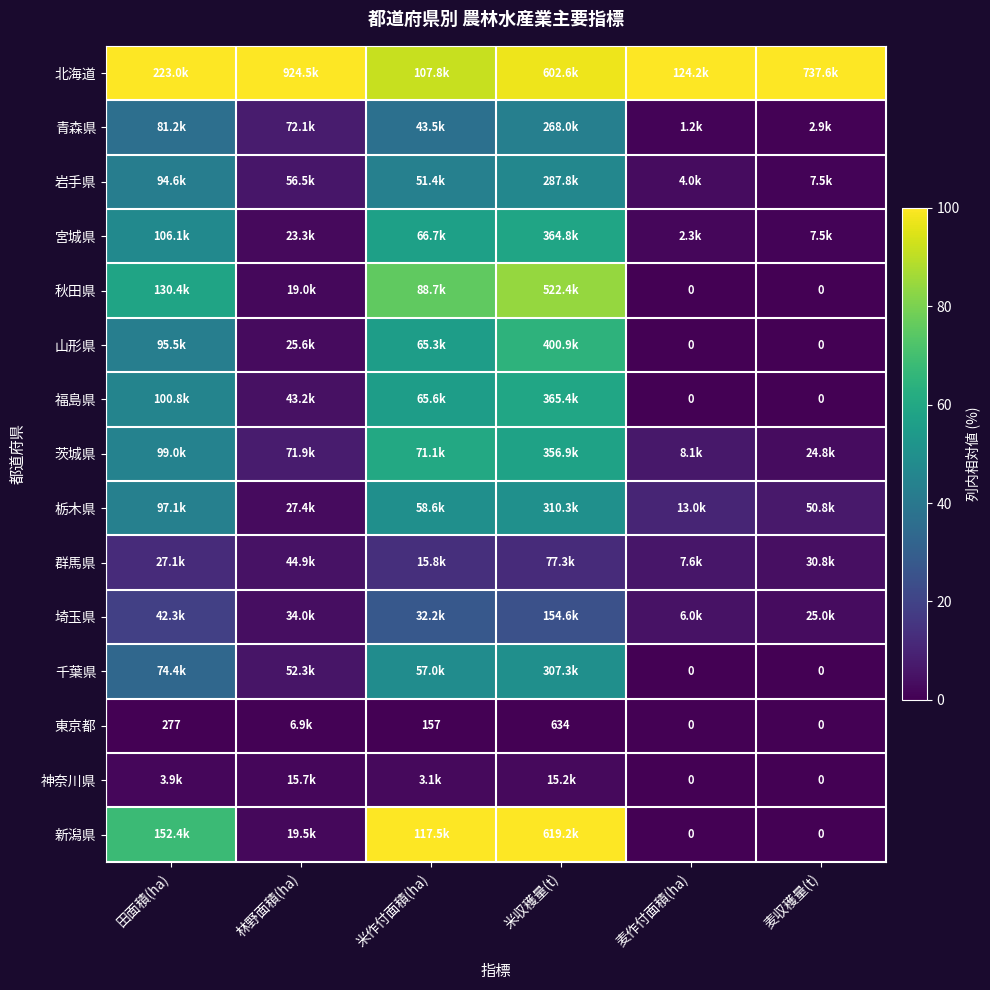

At how many categories does at least one series exceed 4?

6